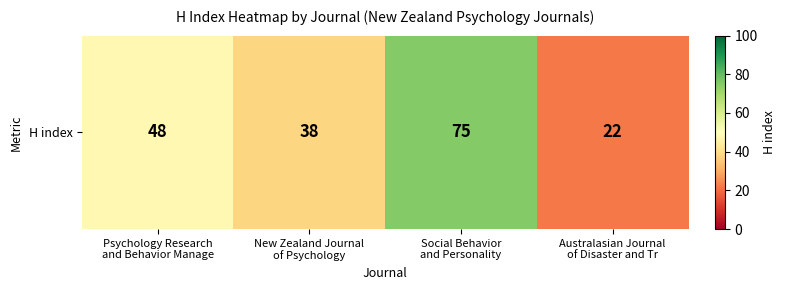

Between New Zealand Journal
of Psychology and Psychology Research
and Behavior Manage, which is larger?

Psychology Research
and Behavior Manage